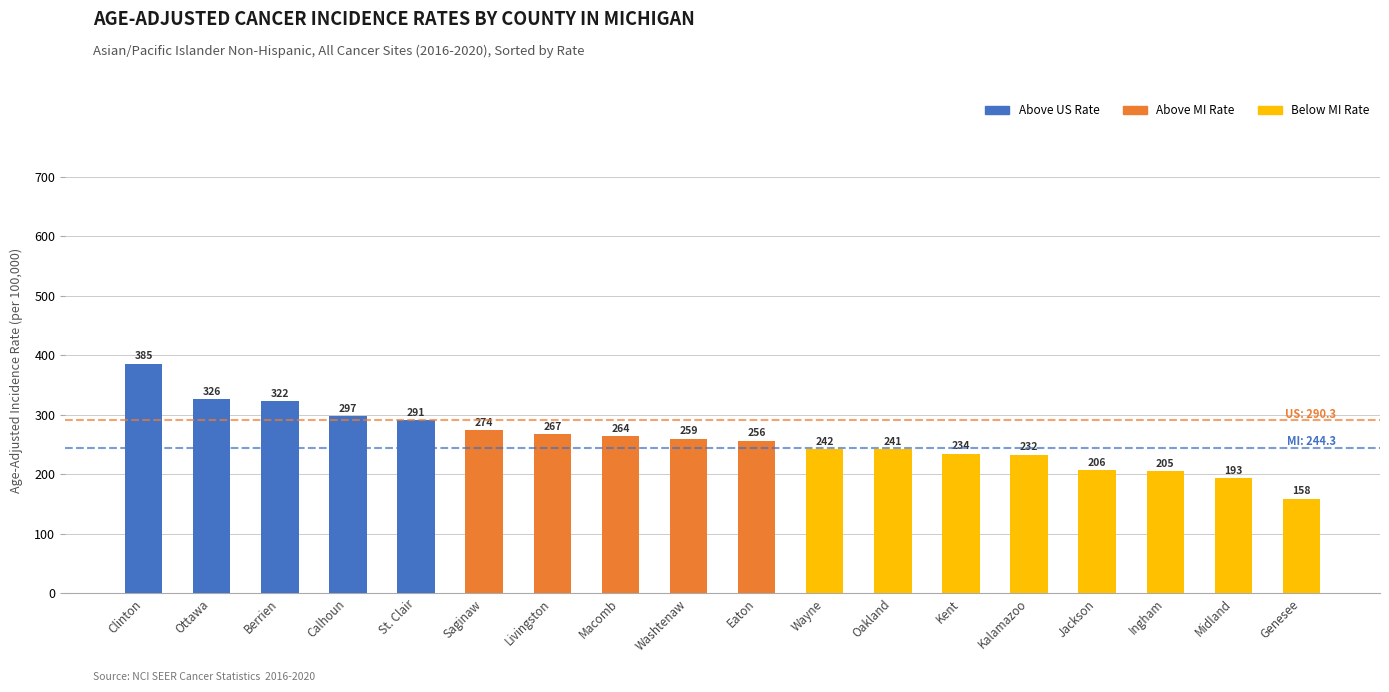

What is the average value?

258.9